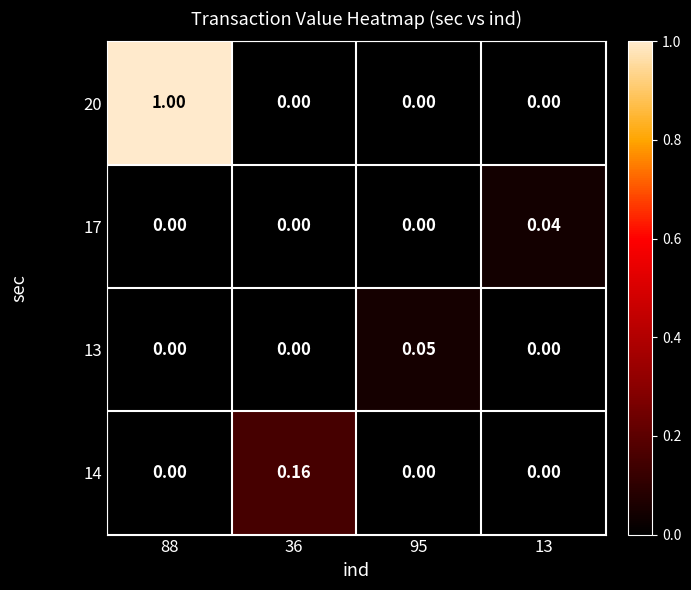

Between 88 and 95, which series saw the biggest shift?

20